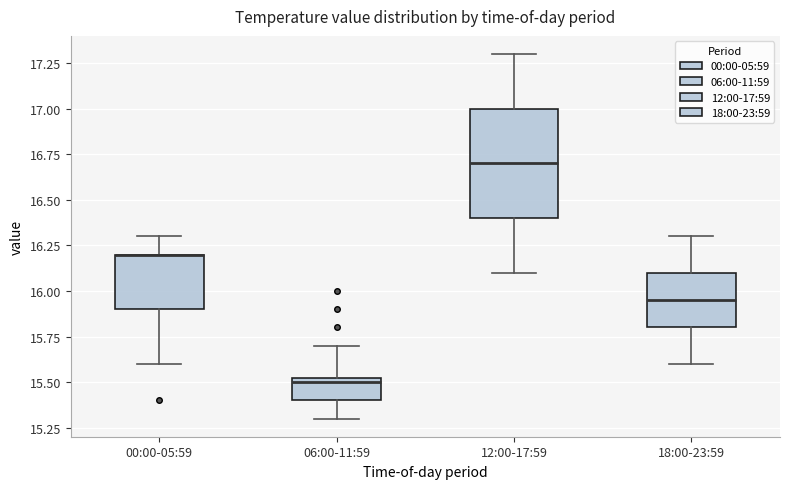

Where is the lower edge of the box for 18:00-23:59 on the y-axis? The values are not printed on the chart, so give them approximately, as read against the axis.

15.80